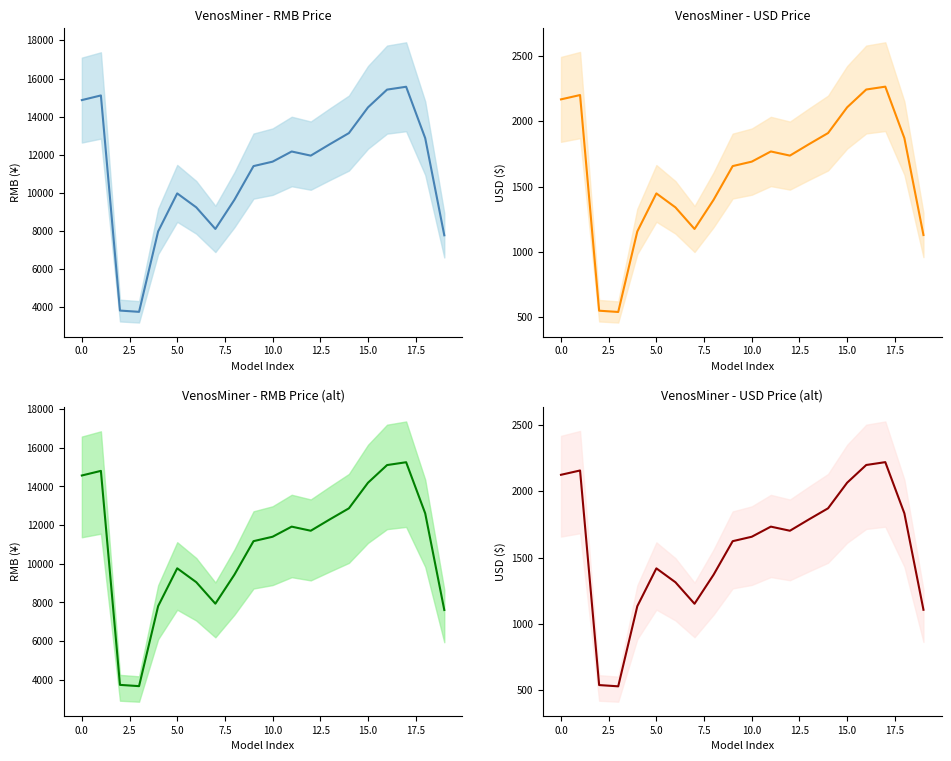

At which category does the chart reach its peak across all series?

17